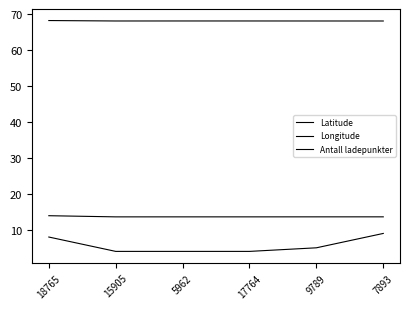

At how many categories does at least one series exceed 61?

6